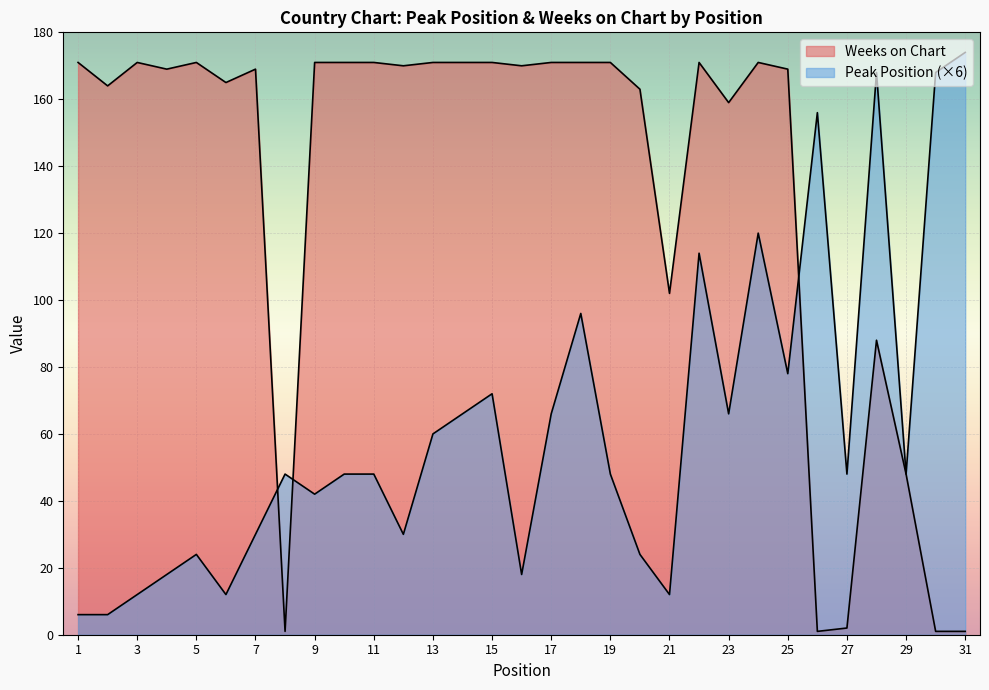

How many lines are shown in the chart?

2